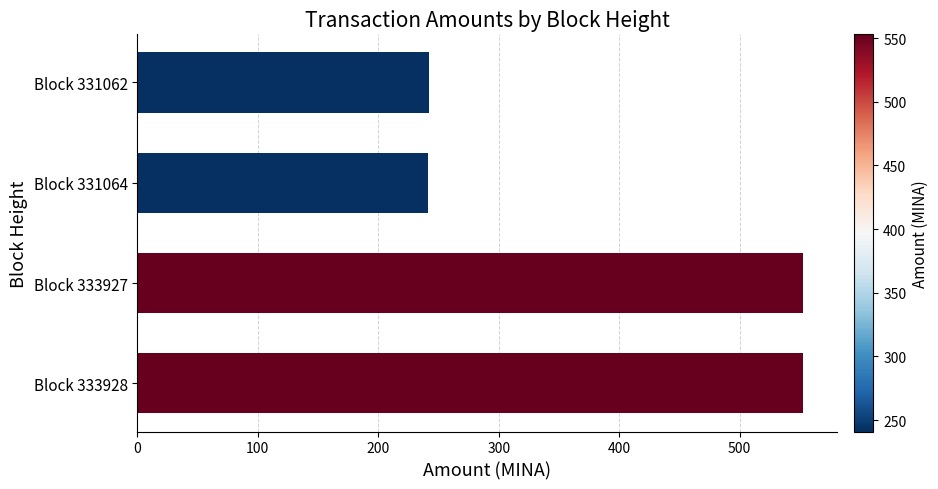

Is it true that the value at Block 333928 is 552.8?

True